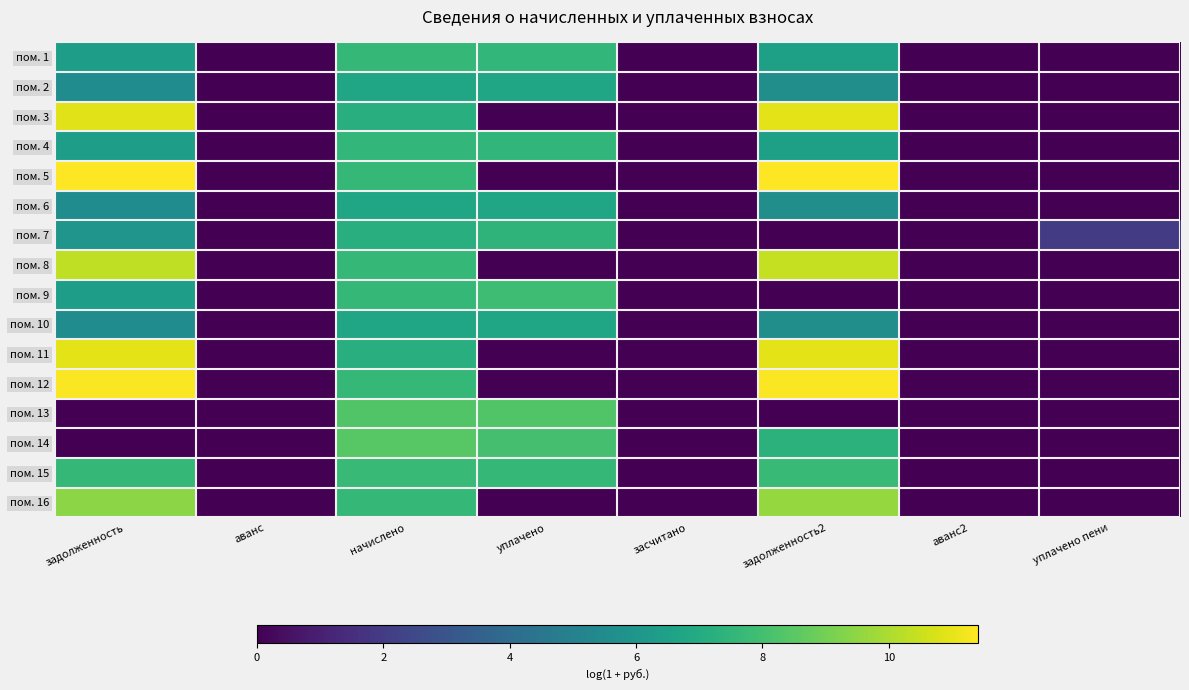

Which category has the highest value across all series?

задолженность2